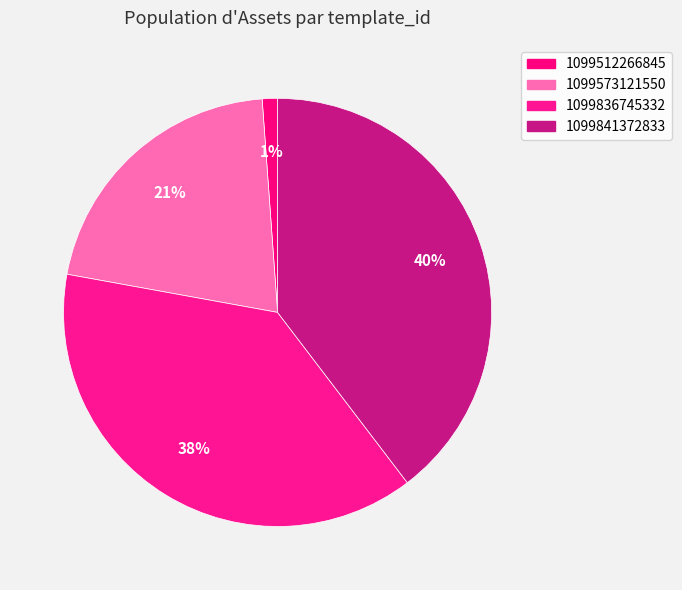

Is there a majority slice in this chart?

No